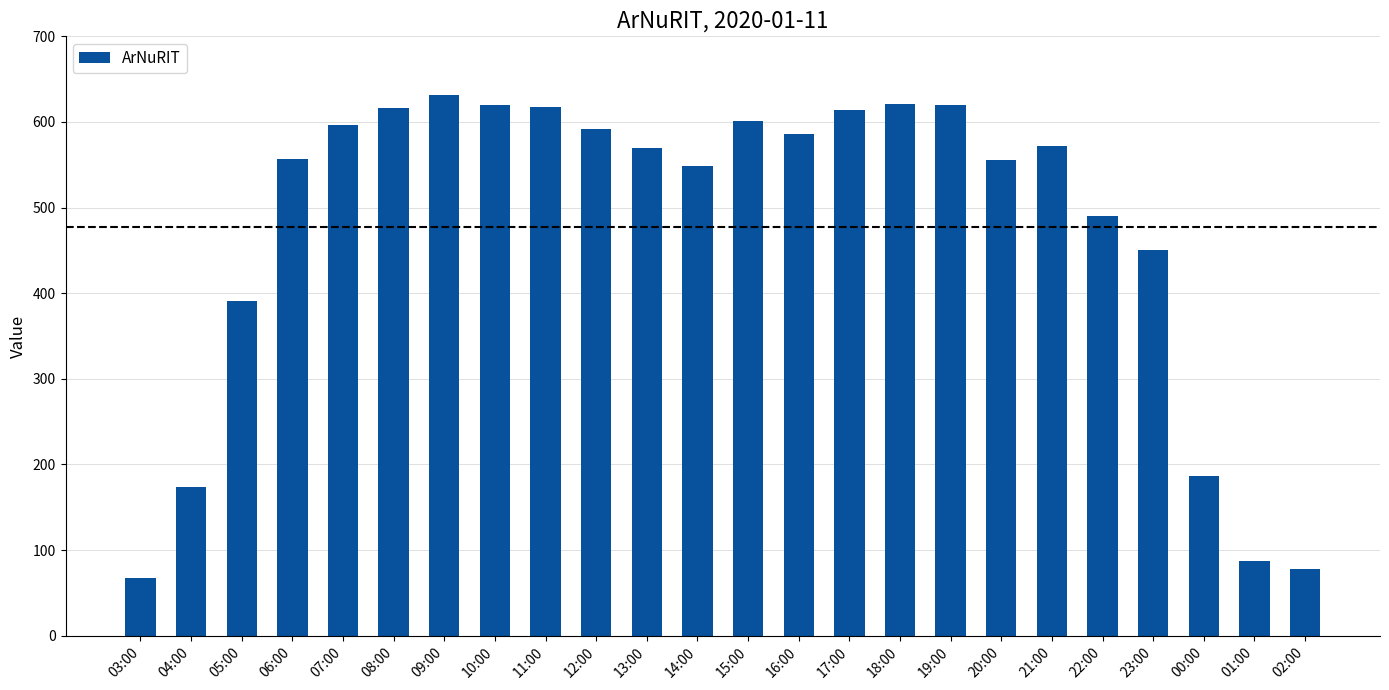

What is the change in value from 06:00 to 07:00?

+39